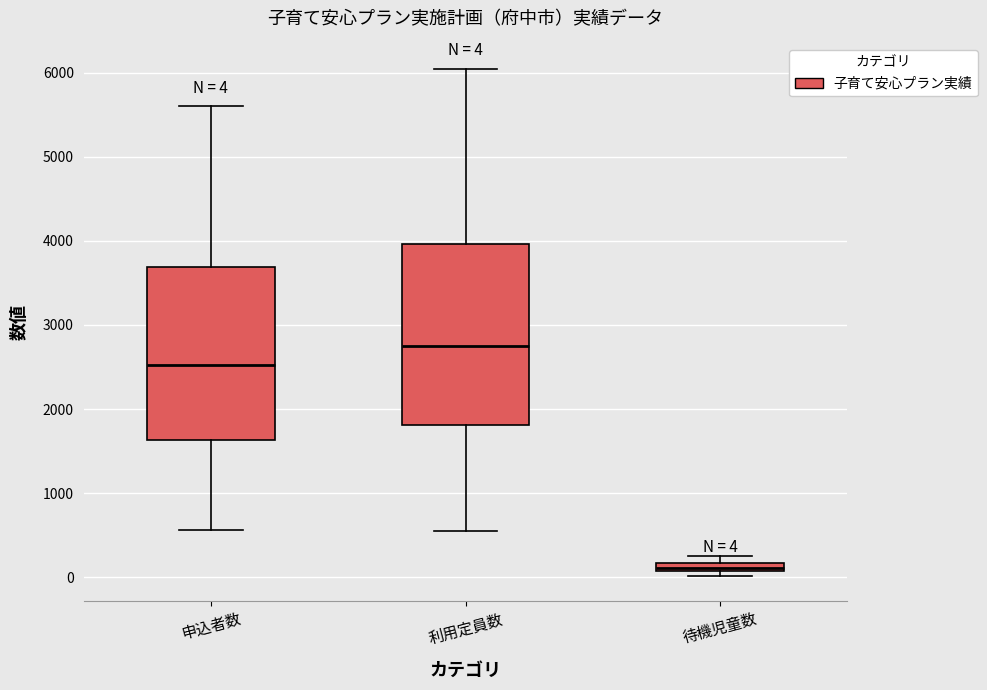

Which box's median line is the lowest?

待機児童数